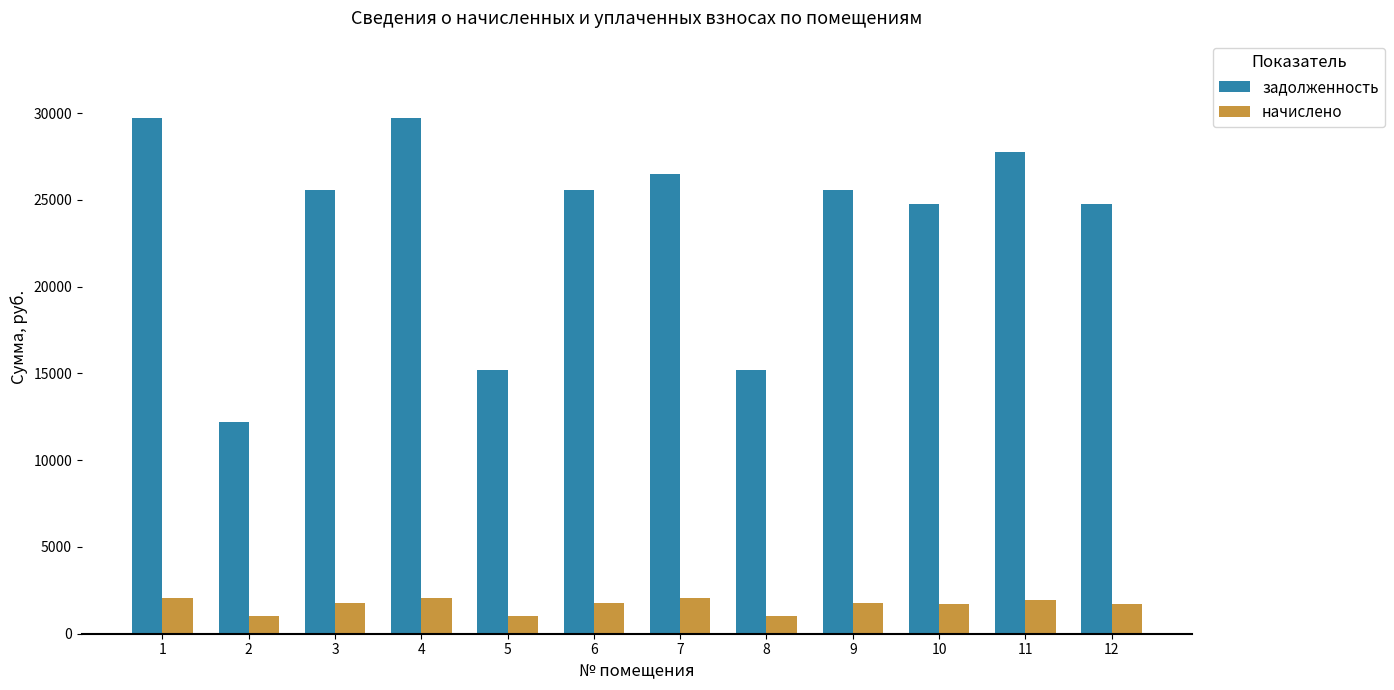

What is the maximum value shown in the chart?

29715.8